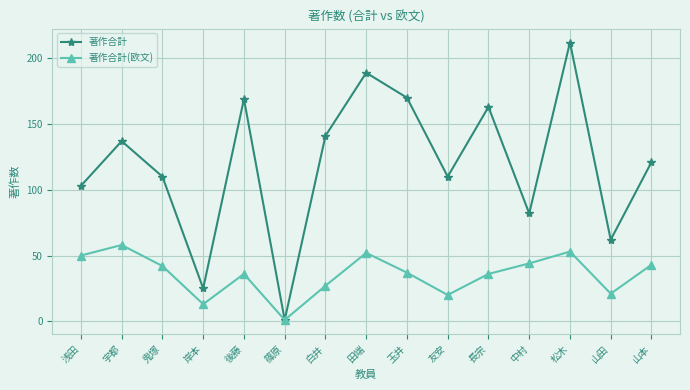

At which label does 著作合計(欧文) reach its peak?

宇都